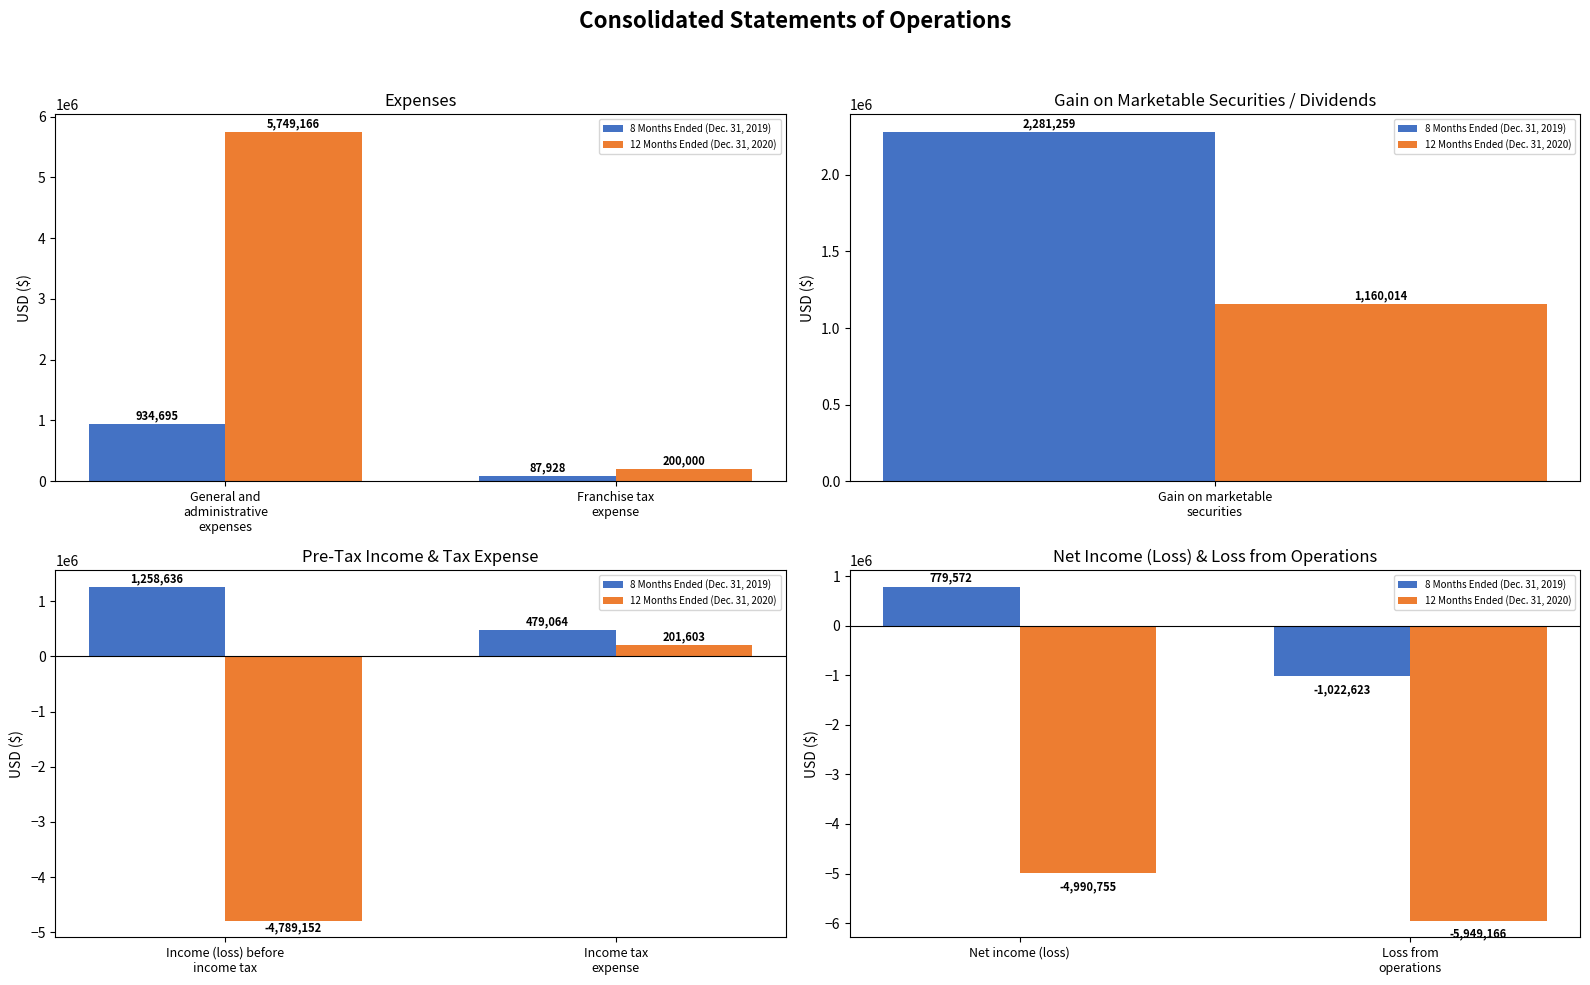

What is the label of the 1st bar from the right?

Loss from operations